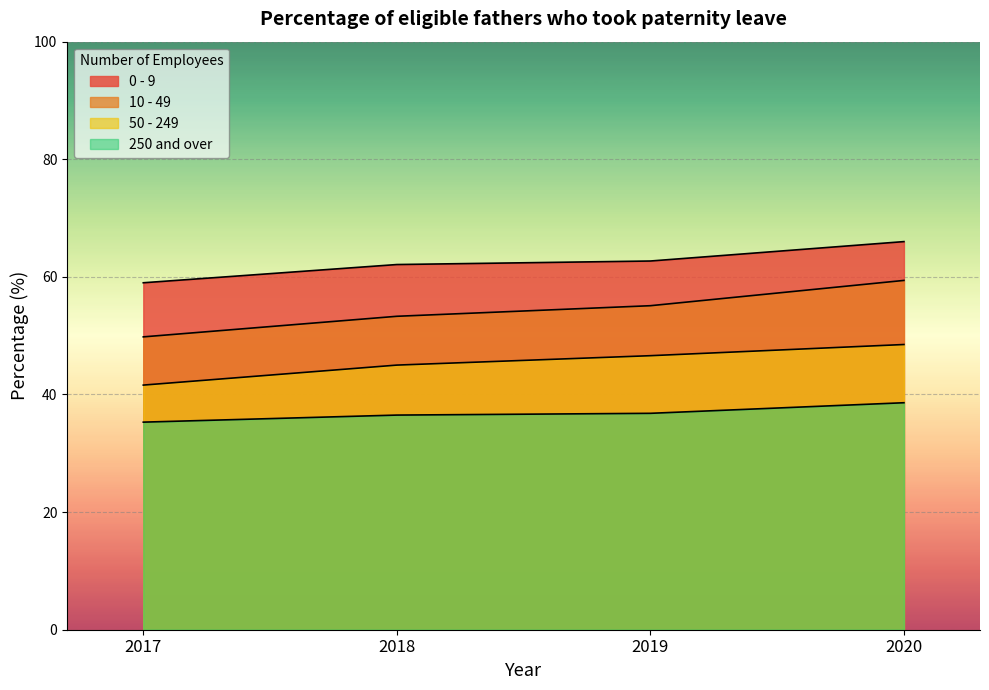

Which category has the highest value across all series?

2020